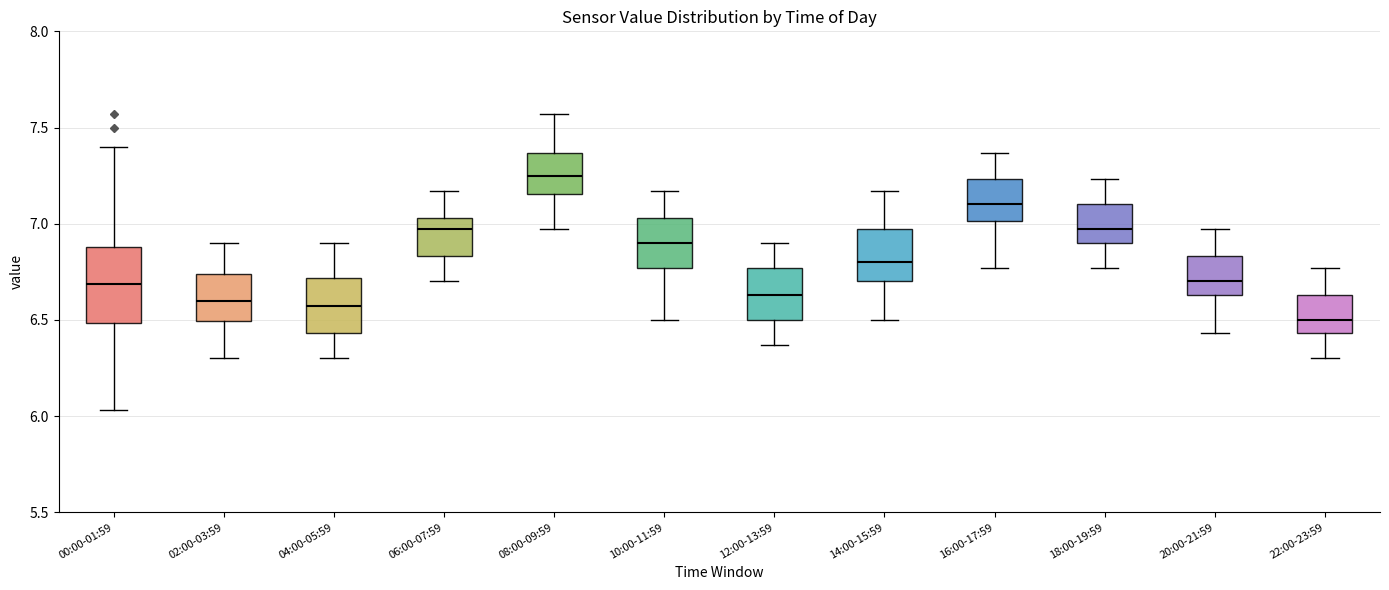

Reading left to right, read every box against the y-axis: the position of its median line, the range the box covers, and the ends of its whiskers. The values are not printed on the chart, so give them approximately, as read against the axis.

00:00-01:59: median 6.70, box 6.50 to 6.90, whiskers 6.05 to 7.40
02:00-03:59: median 6.60, box 6.50 to 6.75, whiskers 6.30 to 6.90
04:00-05:59: median 6.55, box 6.45 to 6.70, whiskers 6.30 to 6.90
06:00-07:59: median 6.95, box 6.85 to 7.05, whiskers 6.70 to 7.15
08:00-09:59: median 7.25, box 7.15 to 7.35, whiskers 6.95 to 7.55
10:00-11:59: median 6.90, box 6.75 to 7.05, whiskers 6.50 to 7.15
12:00-13:59: median 6.65, box 6.50 to 6.75, whiskers 6.35 to 6.90
14:00-15:59: median 6.80, box 6.70 to 6.95, whiskers 6.50 to 7.15
16:00-17:59: median 7.10, box 7.00 to 7.25, whiskers 6.75 to 7.35
18:00-19:59: median 6.95, box 6.90 to 7.10, whiskers 6.75 to 7.25
20:00-21:59: median 6.70, box 6.65 to 6.85, whiskers 6.45 to 6.95
22:00-23:59: median 6.50, box 6.45 to 6.65, whiskers 6.30 to 6.75